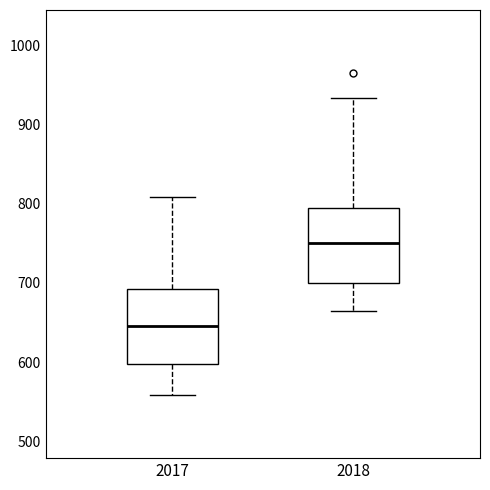

Which box has the lowest median line?

2017